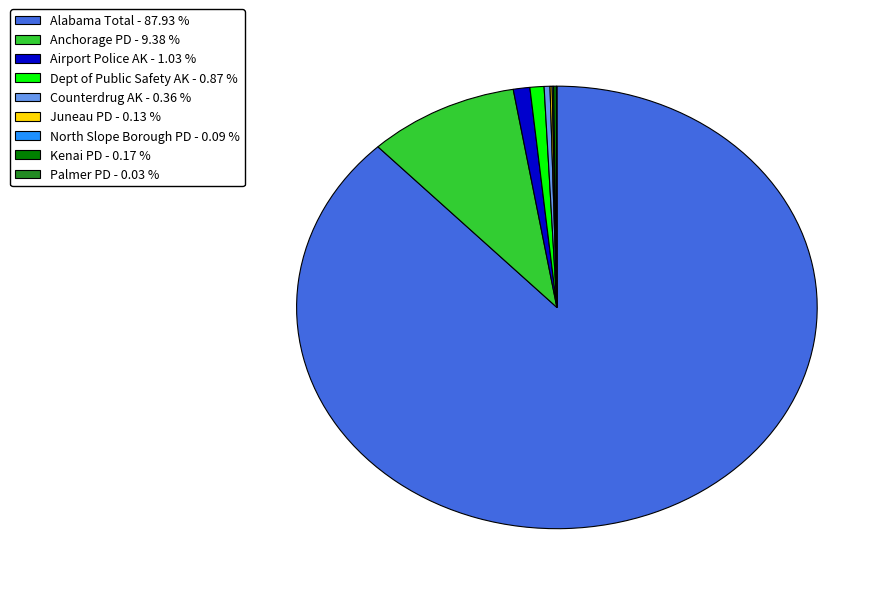

Which slice is the largest?

Alabama Total - 87.93 %